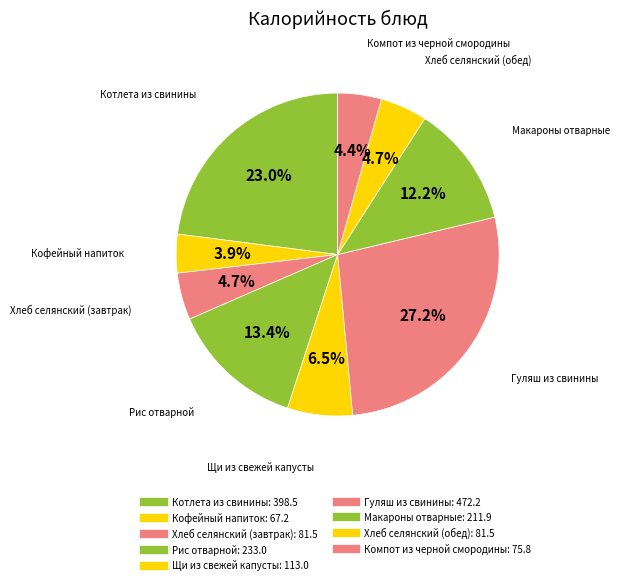

How many slices are in this pie chart?

9